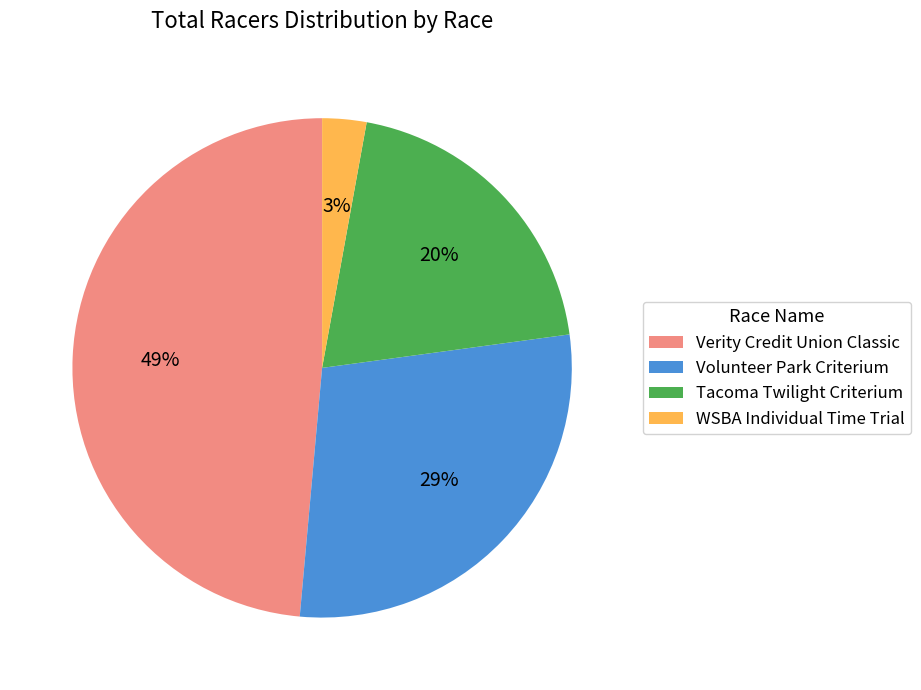

To the nearest percent, what is the difference between the Tacoma Twilight Criterium and Verity Credit Union Classic slice percentages?

29%